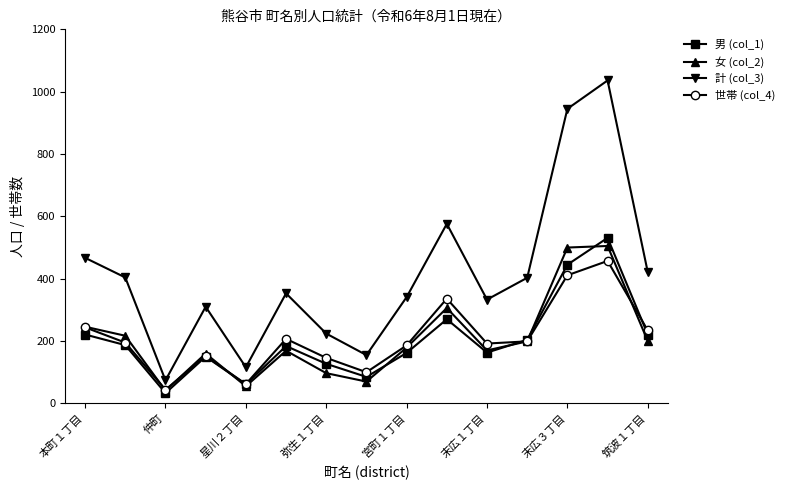

Which series has the largest total across all categories?

計 (col_3)